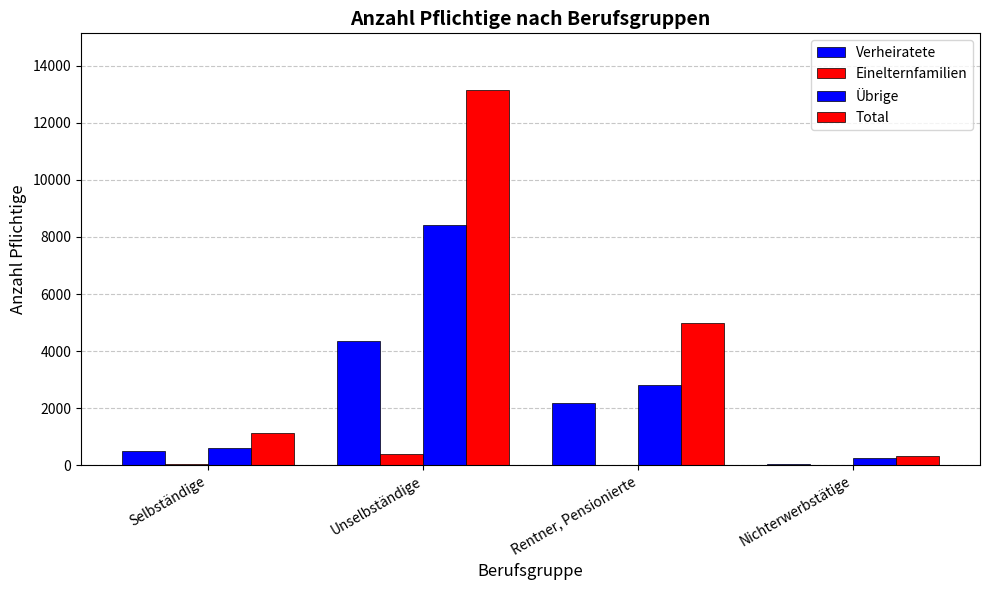

Reading left to right, extract all data points from this chart.

Verheiratete: Selbständige=510	Unselbständige=4341	Rentner, Pensionierte=2172	Nichterwerbstätige=54
Einelternfamilien: Selbständige=31	Unselbständige=398	Rentner, Pensionierte=4	Nichterwerbstätige=8
Übrige: Selbständige=592	Unselbständige=8428	Rentner, Pensionierte=2823	Nichterwerbstätige=262
Total: Selbständige=1133	Unselbständige=13167	Rentner, Pensionierte=4999	Nichterwerbstätige=324